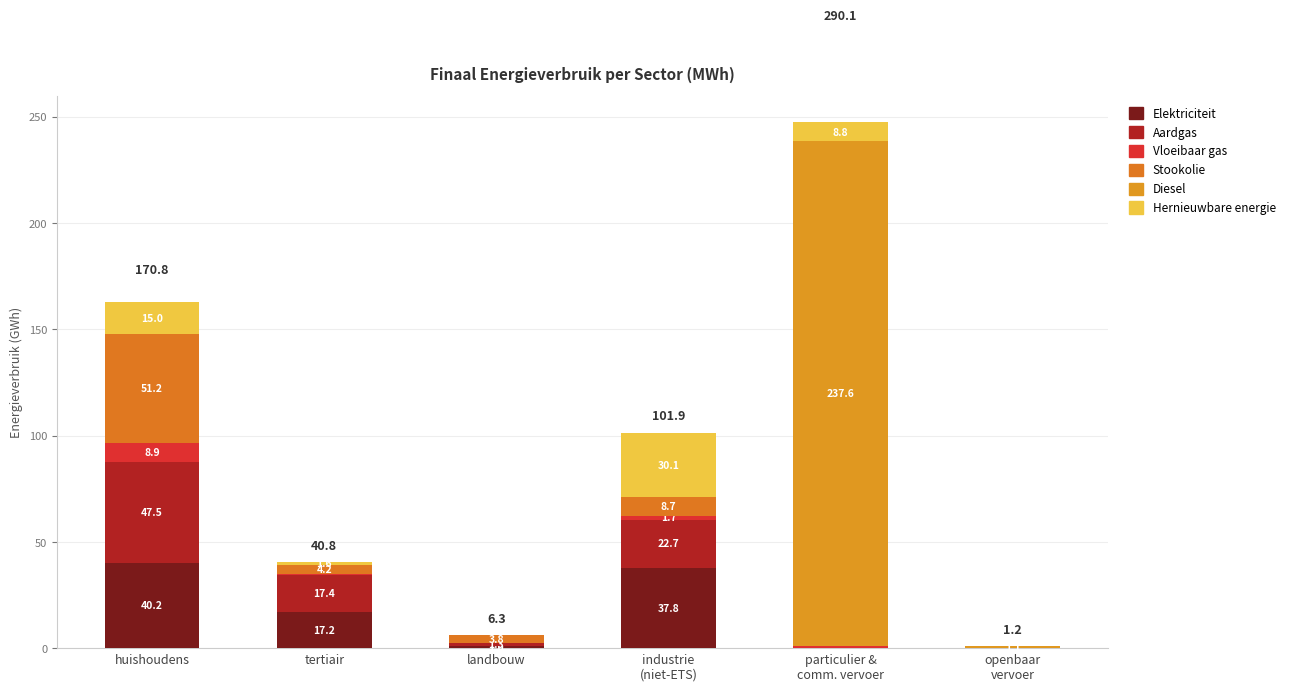

What is the difference between the second highest and minimum values in the Aardgas series?

22.7